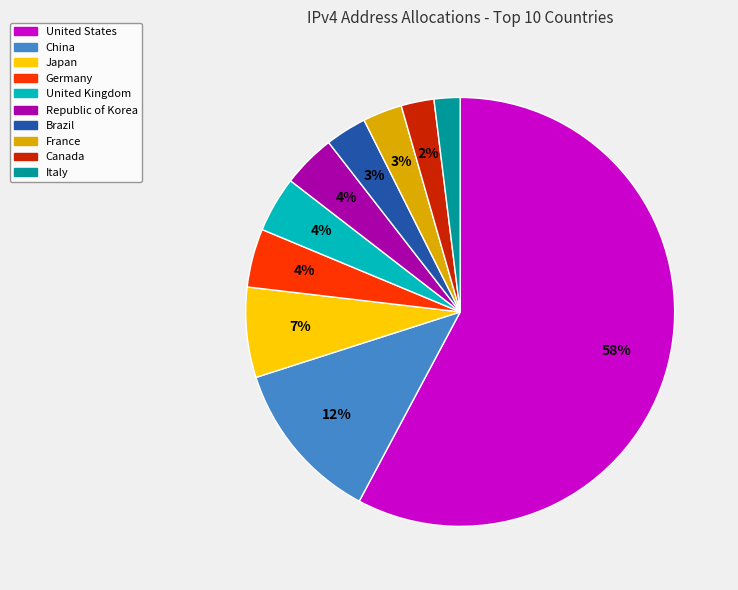

Does Brazil account for over 50% of the chart?

No